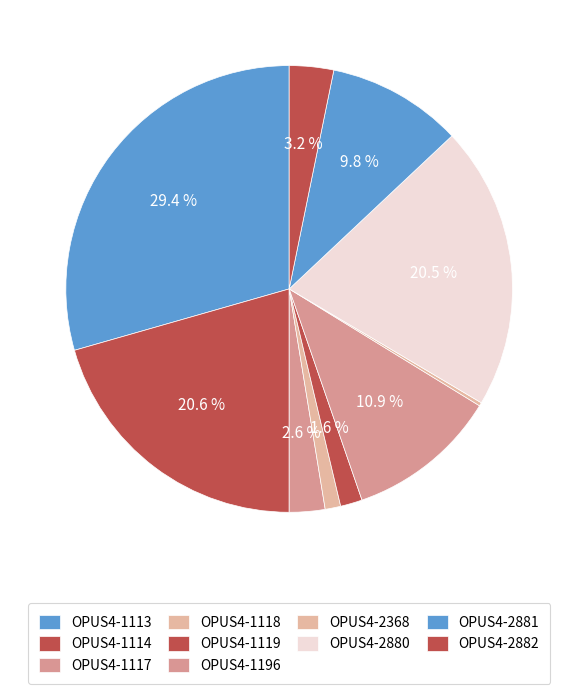

To the nearest percent, what is the difference between the largest and smallest slice percentages?

29%